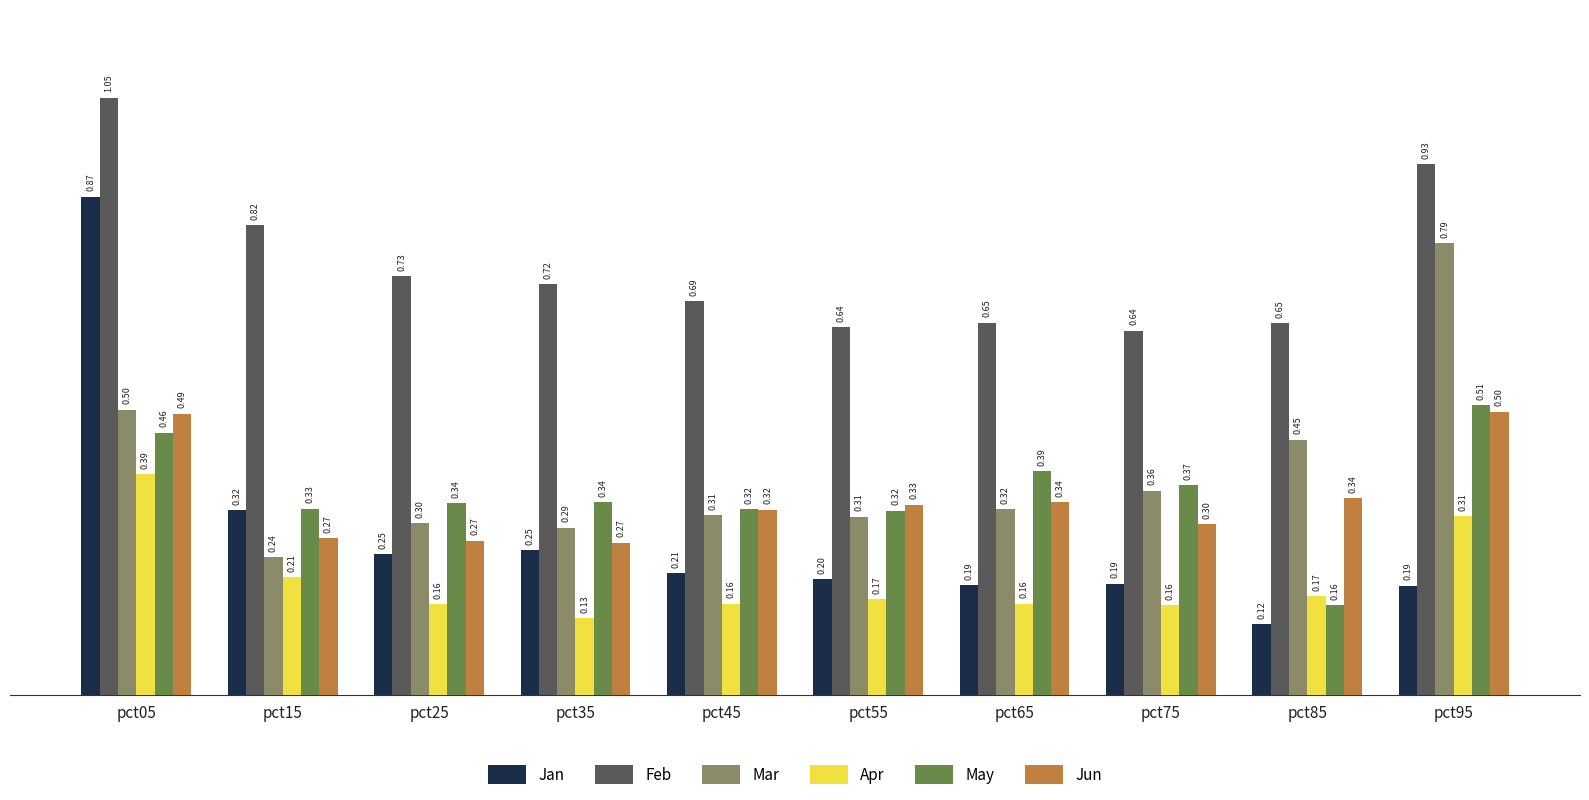

Count the number of categories in the chart.

10